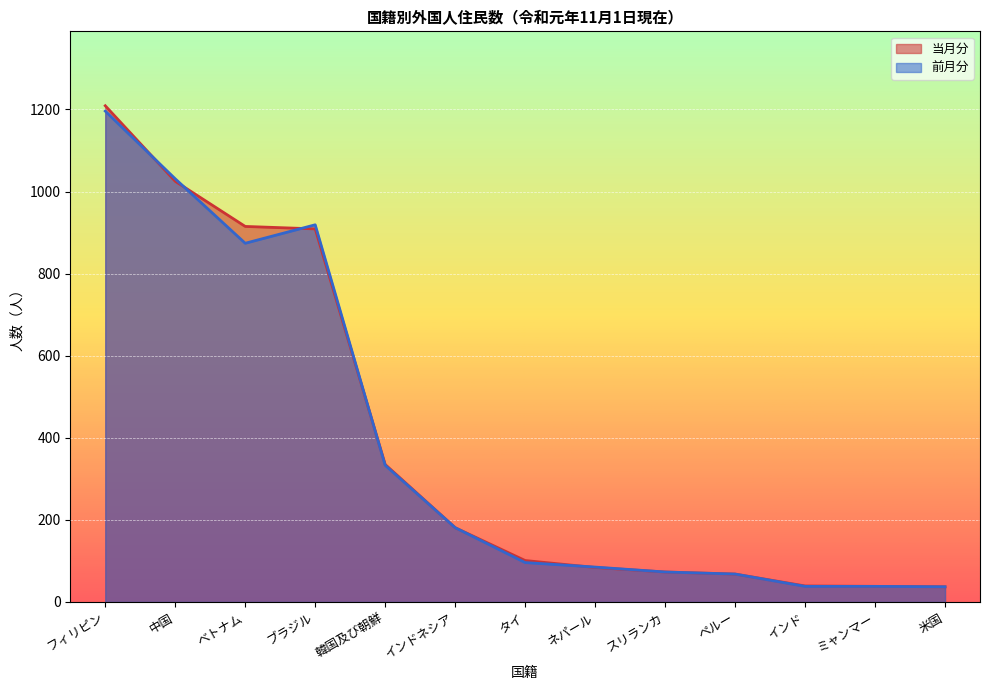

At which category does the chart reach its minimum across all series?

米国